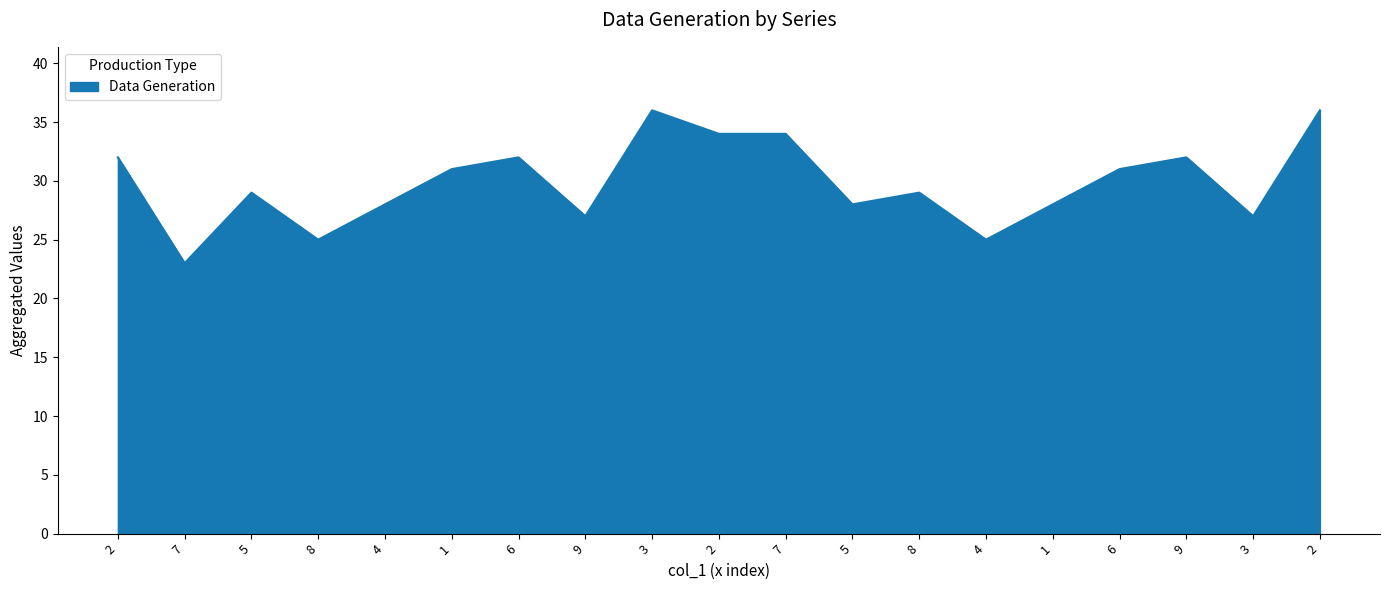

Does the chart have visible grid lines?

No